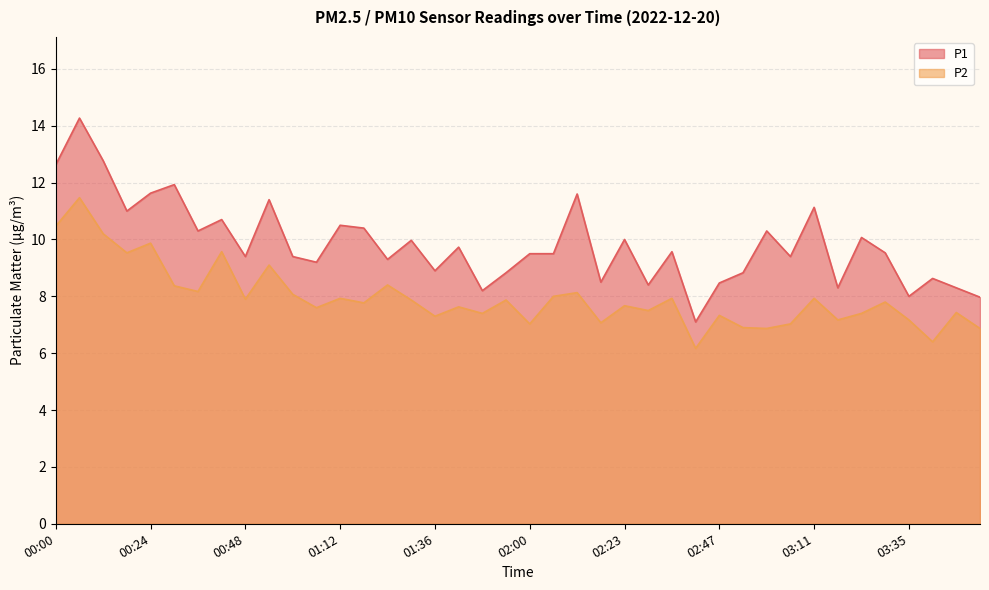

What is the sum of the P2 values at 01:12 and 00:12?

18.1